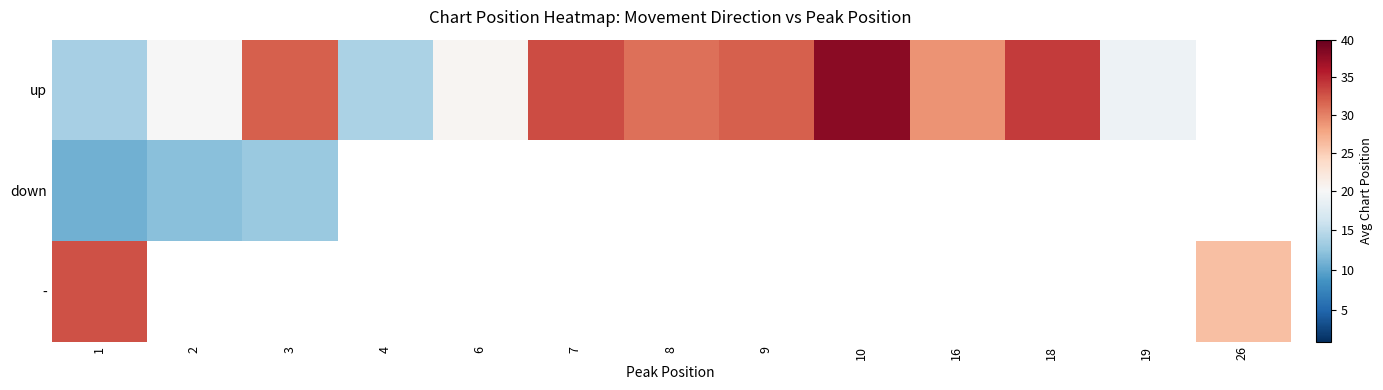

Where is up nearest to the value 25?

16